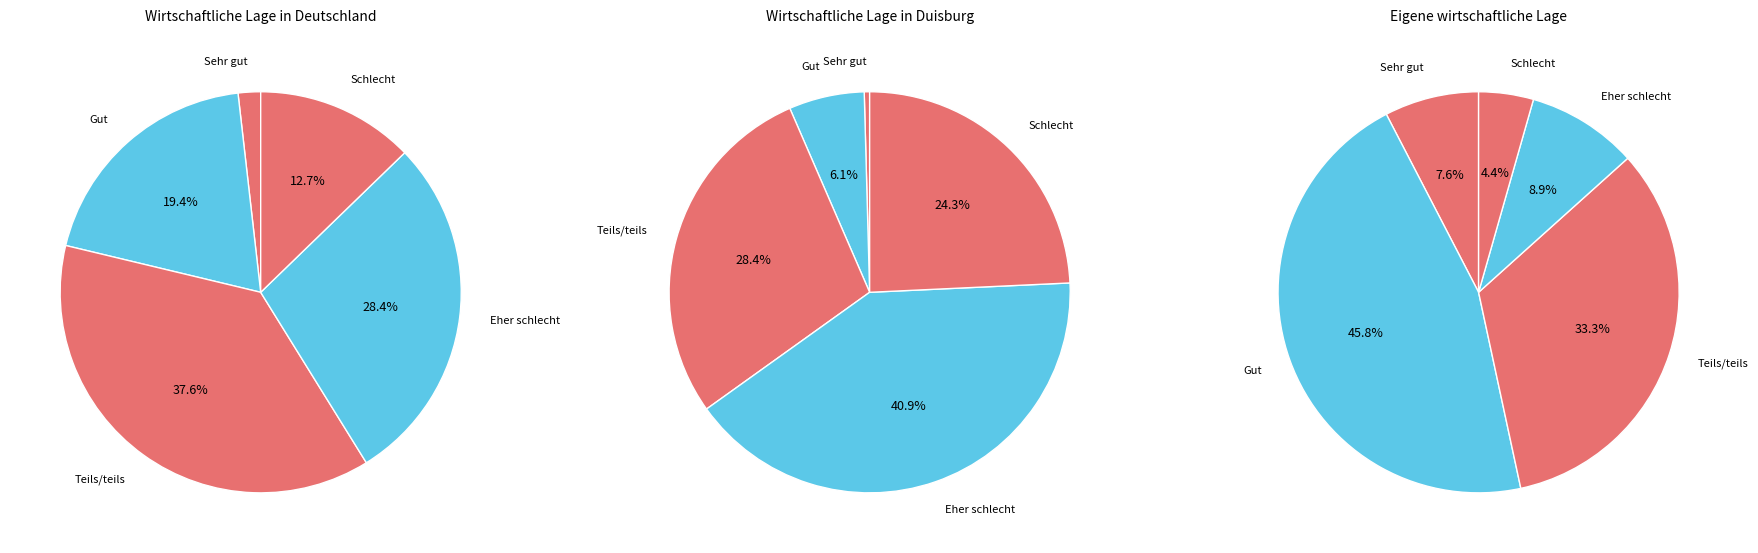

How much of the chart is everything except Teils/teils?

62.4%